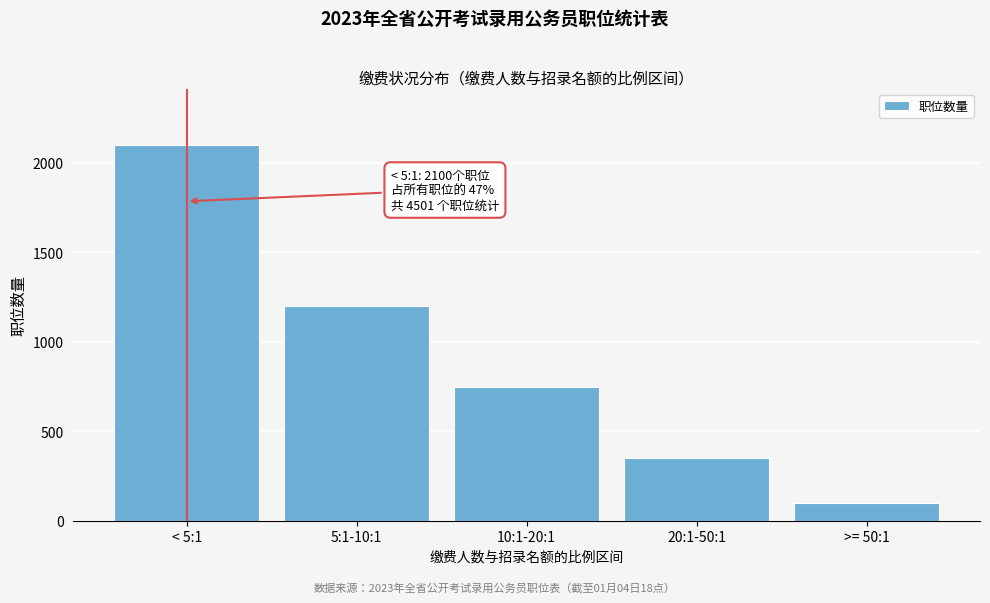

Reading left to right, extract all data points from this chart.

2100	1200	750	350	101